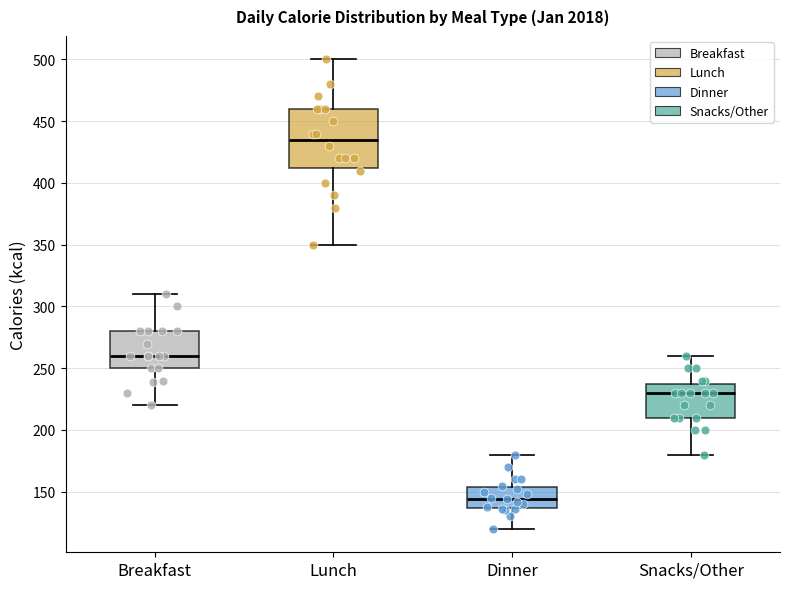

Where is the upper edge of the box for Breakfast on the y-axis? The values are not printed on the chart, so give them approximately, as read against the axis.

280